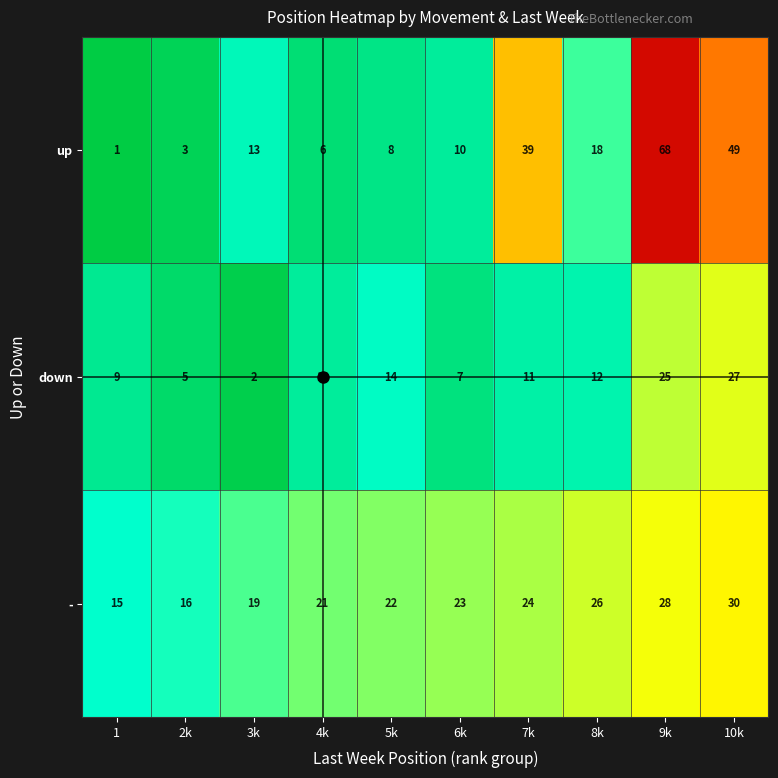

Which series has the widest spread of values?

up